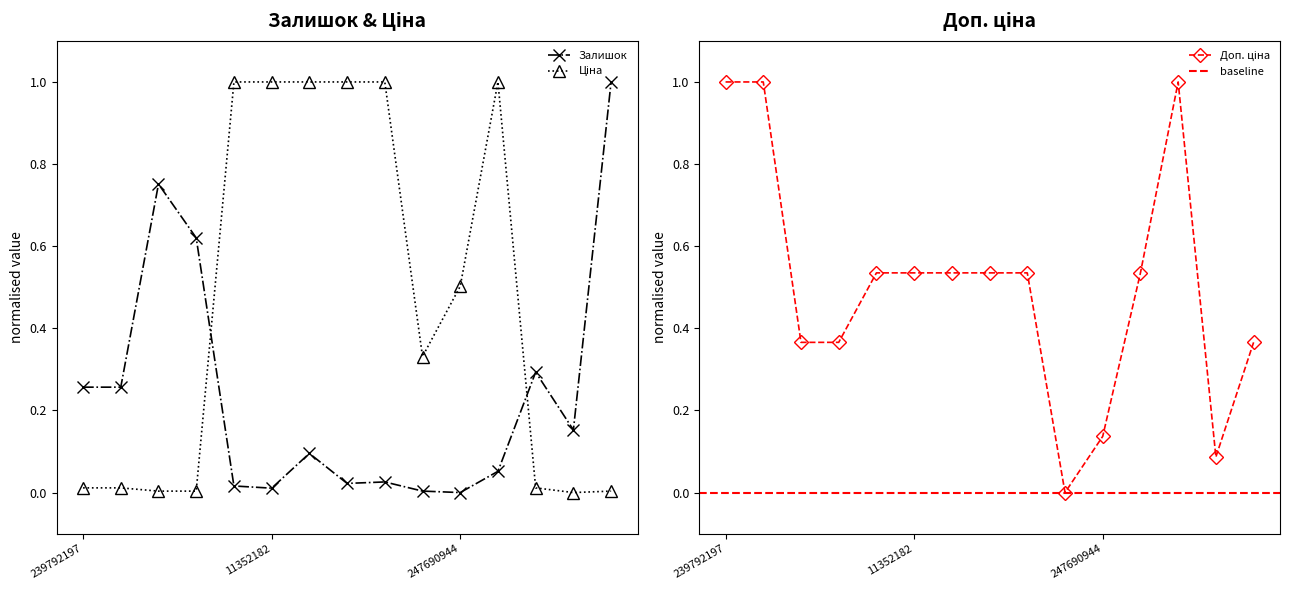

At which label does Залишок reach its peak?

239751769